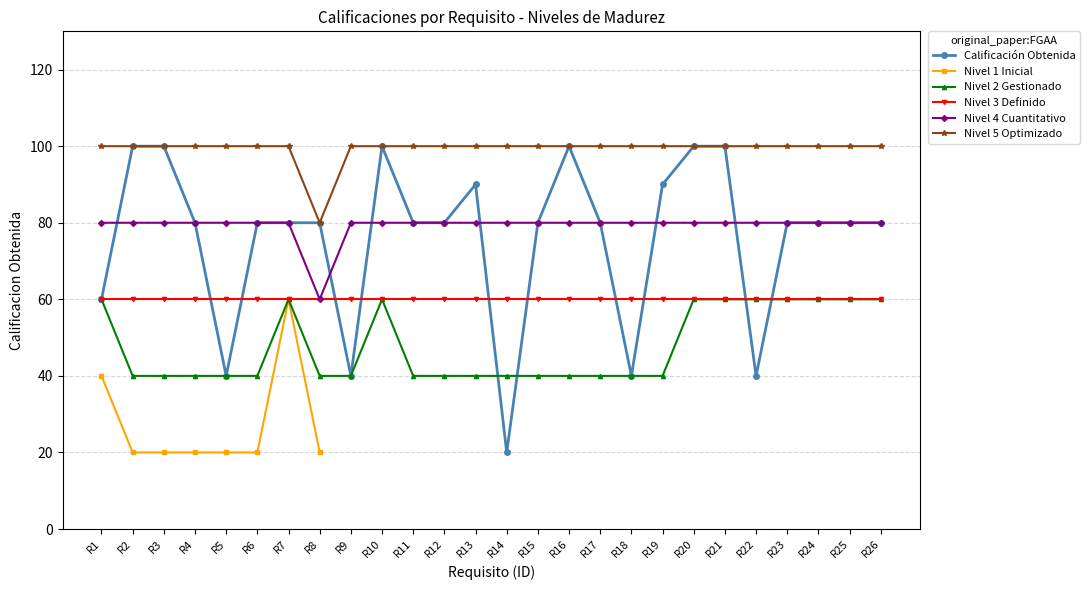

The Calificación Obtenida series shows 80.0 at R7. True or false?

True